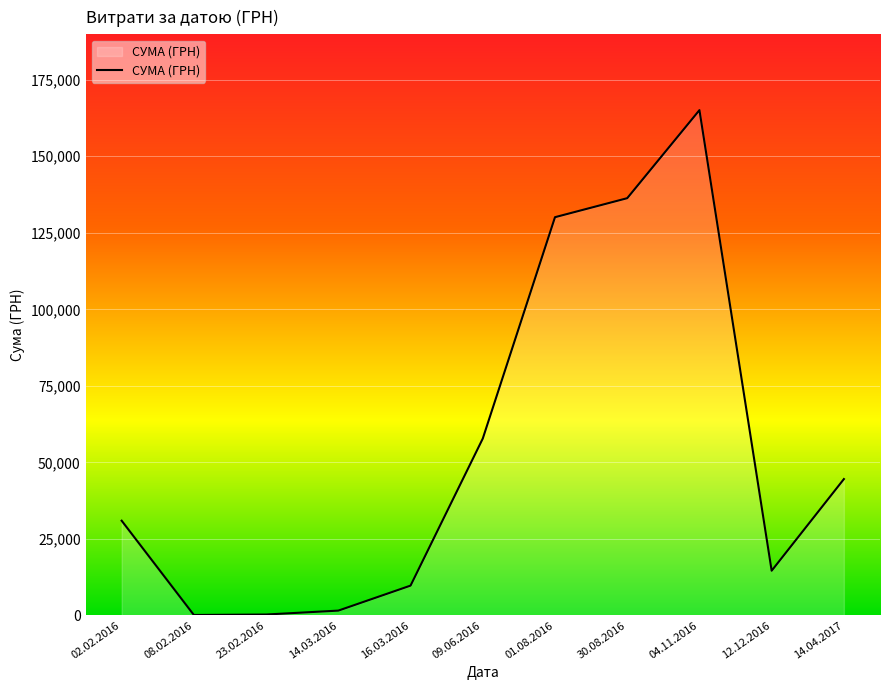

Is it true that the value at 30.08.2016 is 136308.4?

True